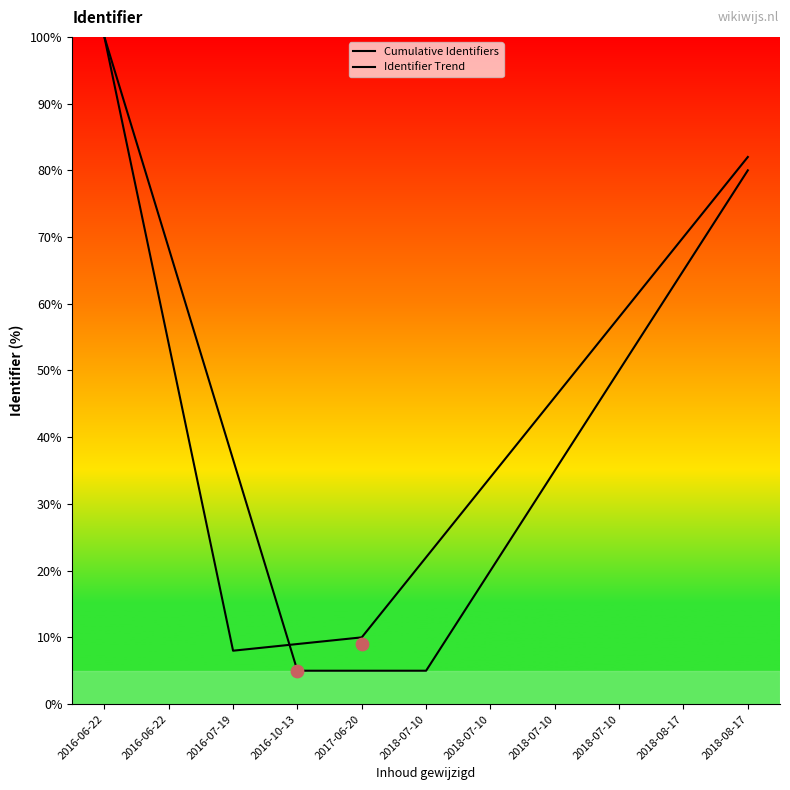

Which series has the largest total across all categories?

Identifier Trend